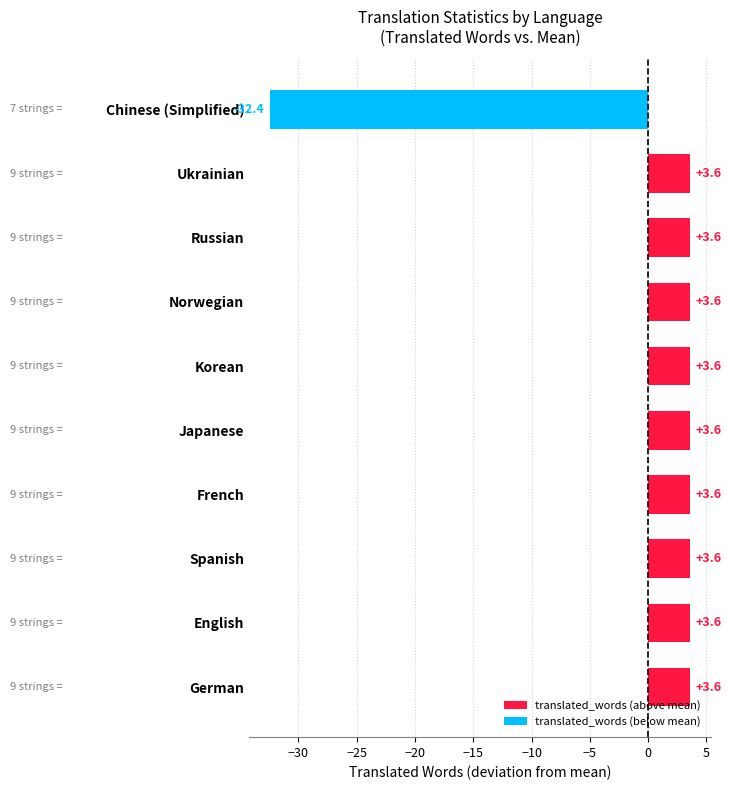

How many negative values are there?

1